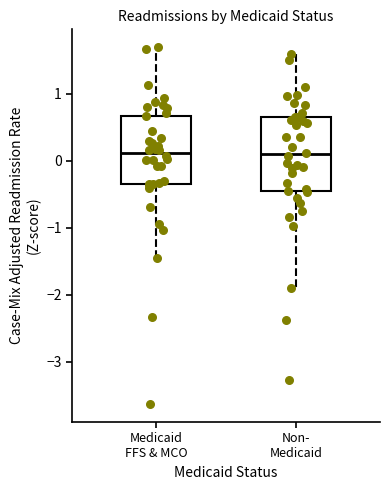

Reading left to right, read every box against the y-axis: the position of its median line, the range the box covers, and the ends of its whiskers. The values are not printed on the chart, so give them approximately, as read against the axis.

Medicaid FFS & MCO: median 0.1, box -0.3 to 0.7, whiskers -1.5 to 1.7
Non- Medicaid: median 0.1, box -0.5 to 0.7, whiskers -1.9 to 1.6